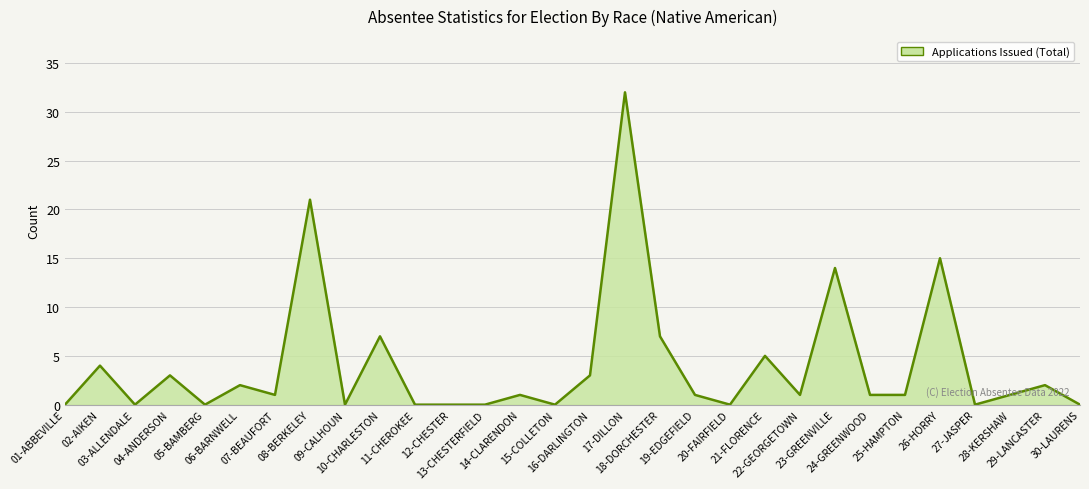

At which category does the data reach its first local peak?

02-AIKEN